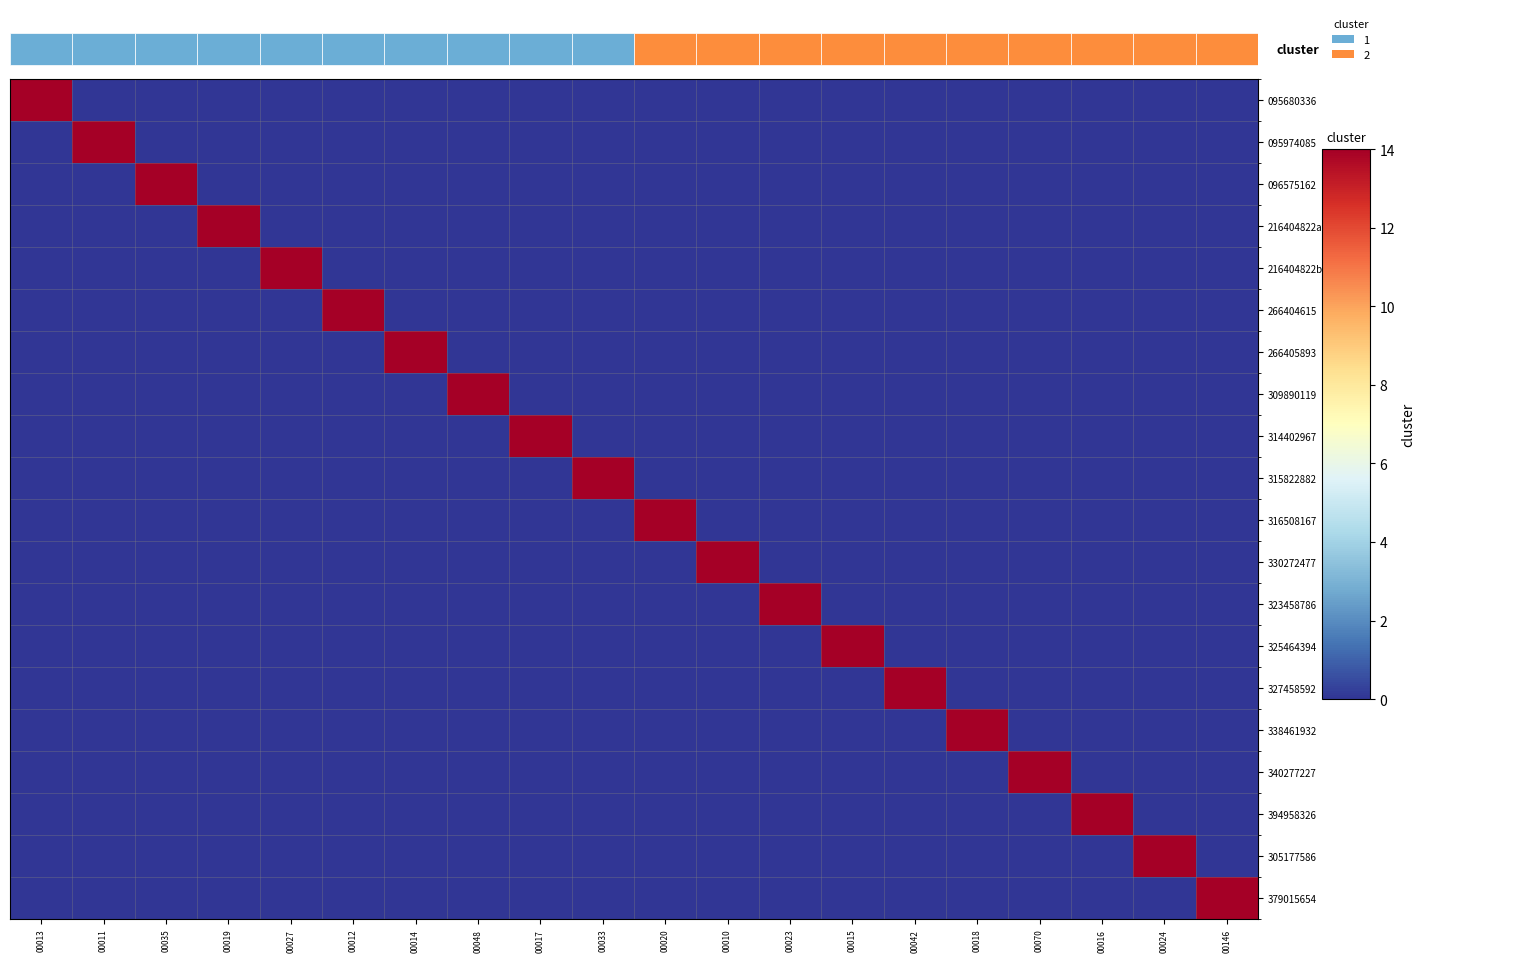

How many distinct data groups are displayed?

20